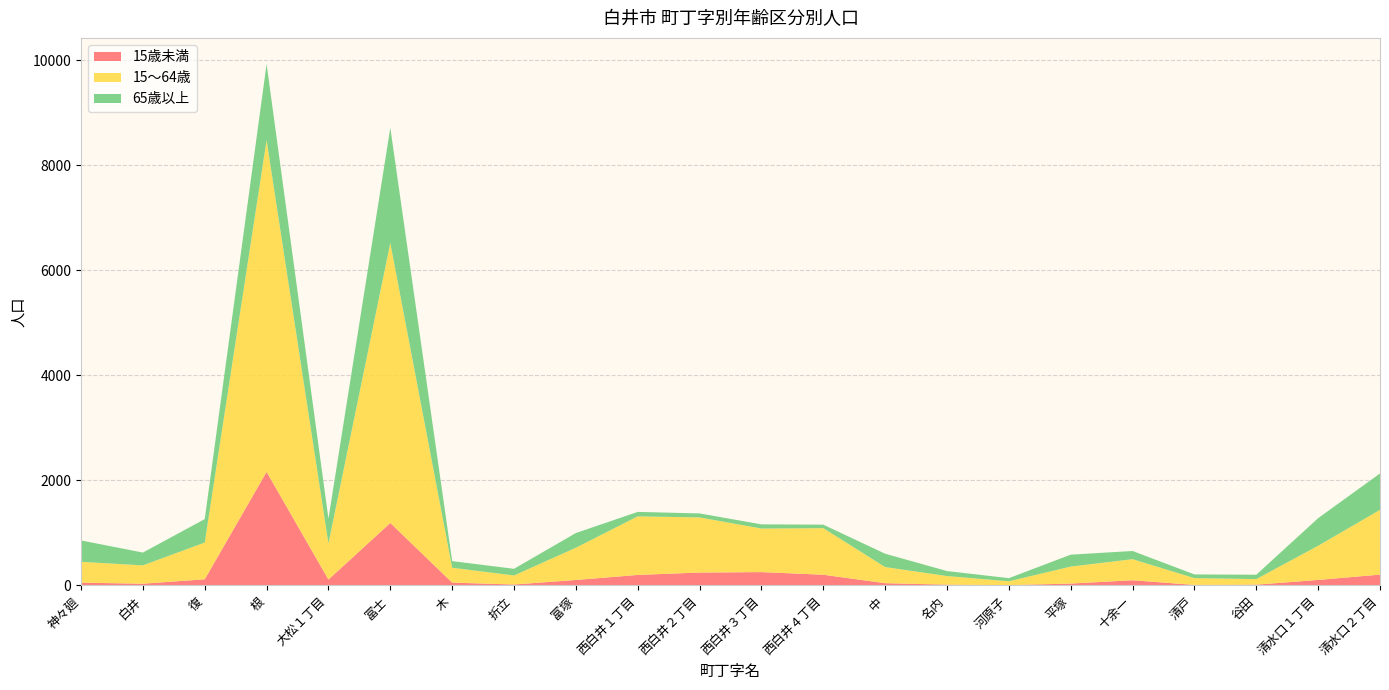

Reading right to left, list all the values displayed in this chart.

15歳未満: 清水口２丁目=207	清水口１丁目=106	谷田=16	清戸=11	十余一=100	平塚=37	河原子=7	名内=16	中=44	西白井４丁目=205	西白井３丁目=255	西白井２丁目=247	西白井１丁目=201	富塚=105	折立=19	木=55	冨士=1190	大松１丁目=113	根=2163	復=118	白井=34	神々廻=54
15～64歳: 清水口２丁目=1233	清水口１丁目=650	谷田=106	清戸=129	十余一=401	平塚=323	河原子=73	名内=164	中=307	西白井４丁目=886	西白井３丁目=829	西白井２丁目=1049	西白井１丁目=1115	富塚=614	折立=172	木=283	冨士=5330	大松１丁目=686	根=6313	復=700	白井=349	神々廻=397
65歳以上: 清水口２丁目=693	清水口１丁目=526	谷田=83	清戸=71	十余一=156	平塚=227	河原子=60	名内=95	中=254	西白井４丁目=67	西白井３丁目=80	西白井２丁目=76	西白井１丁目=85	富塚=280	折立=127	木=126	冨士=2194	大松１丁目=474	根=1452	復=446	白井=244	神々廻=407